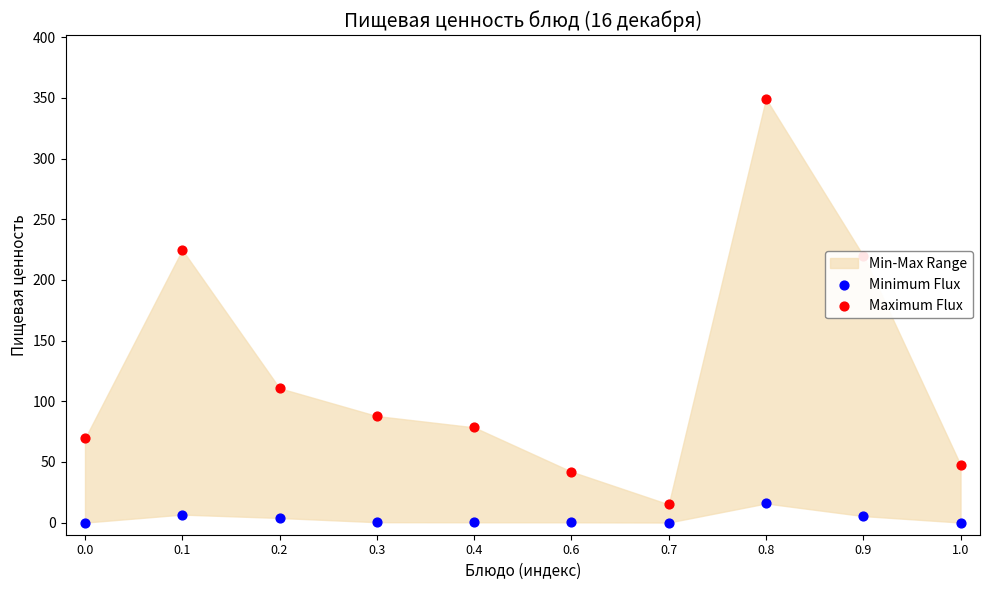

Is the value of Maximum Flux at 0.7 greater than the value of Minimum Flux at 0.4?

Yes